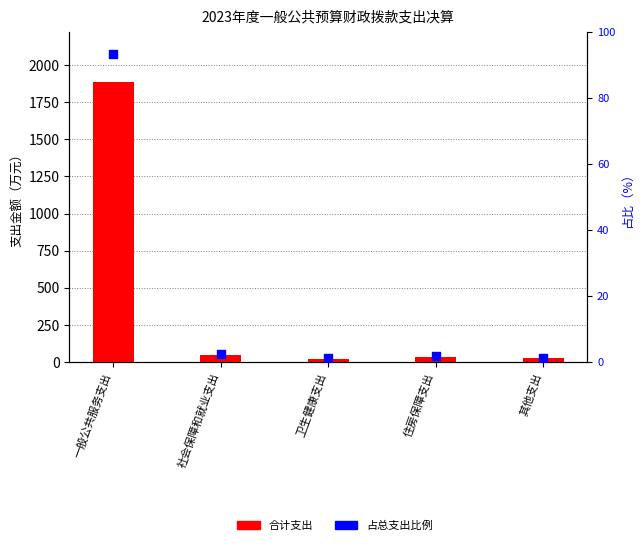

At which category is the sum across all series the highest?

一般公共服务支出